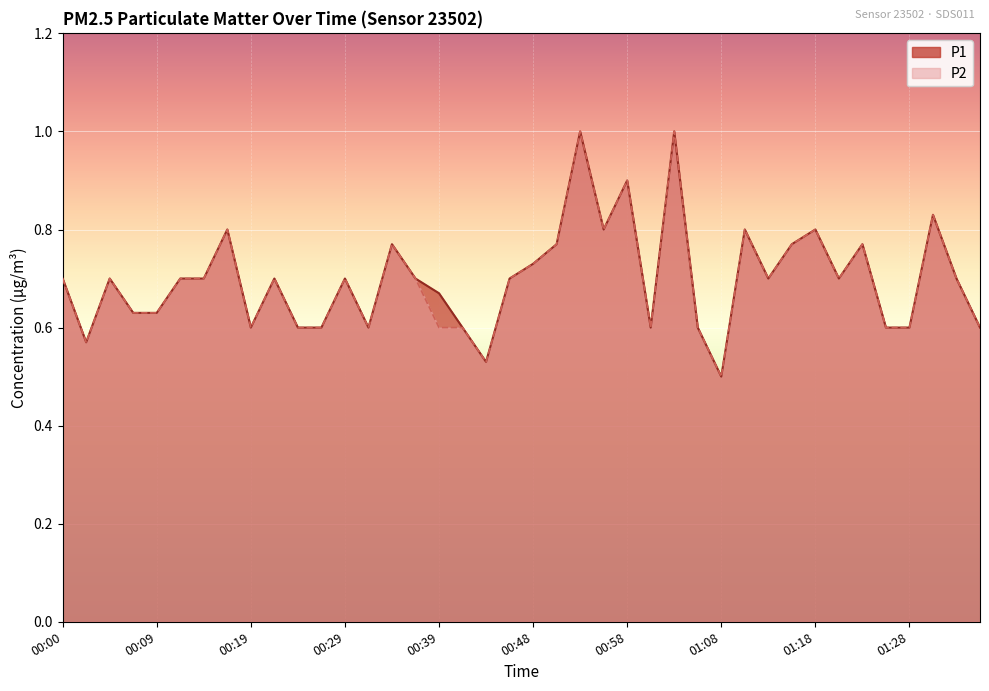

Does the chart display data point markers on the line(s)?

No